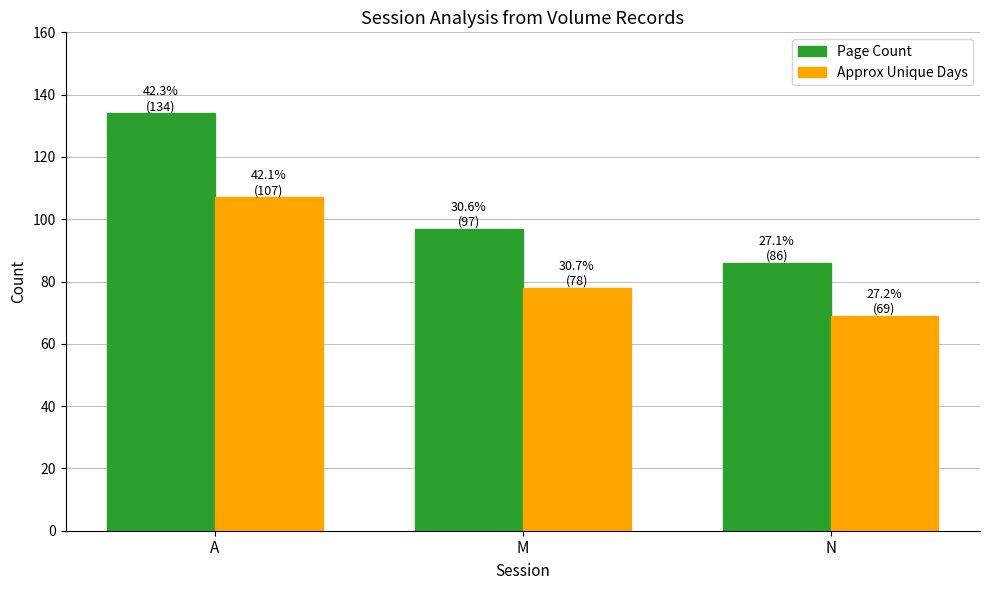

Reading left to right, transcribe all the data shown in this chart.

Page Count: 134	97	86
Approx Unique Days: 107	78	69